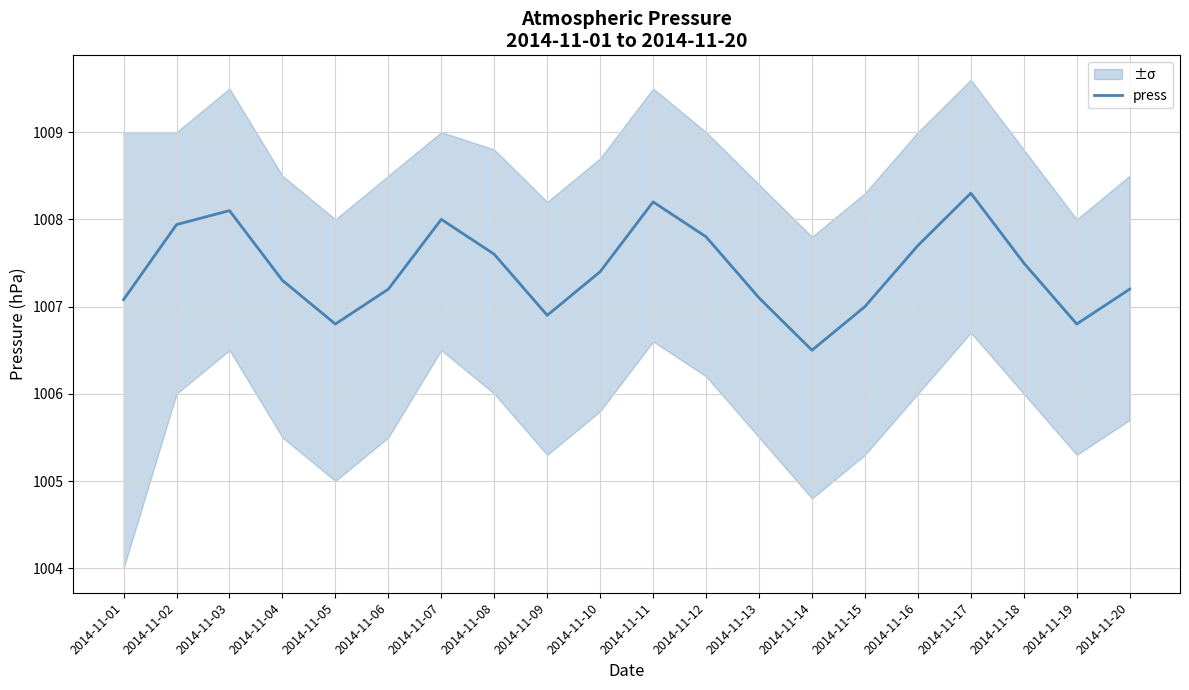

How many values are below 1007?

4